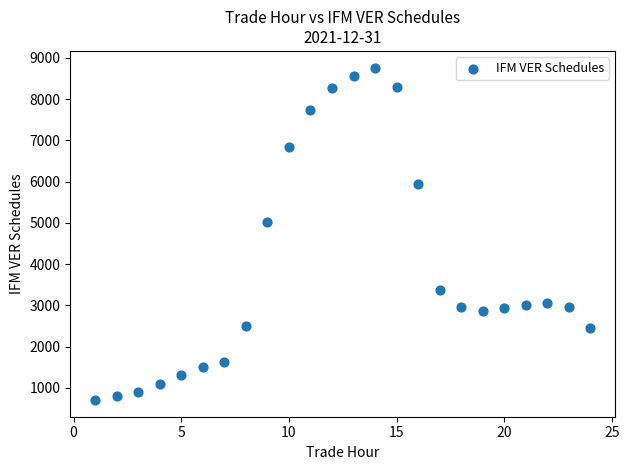

What Y value in the scatter plot is closest to 4733?

5022.9